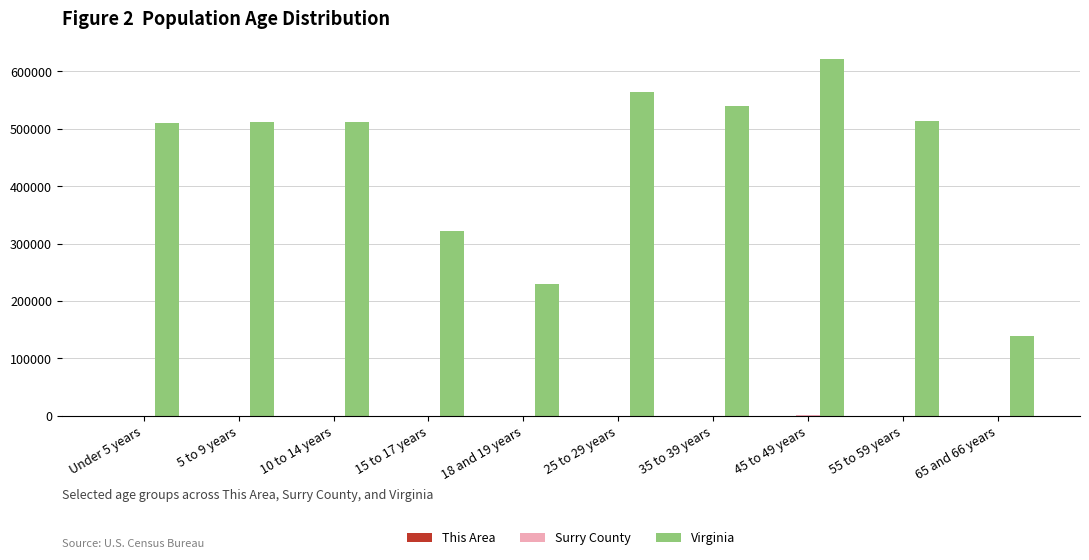

What is the greatest value displayed?

621155